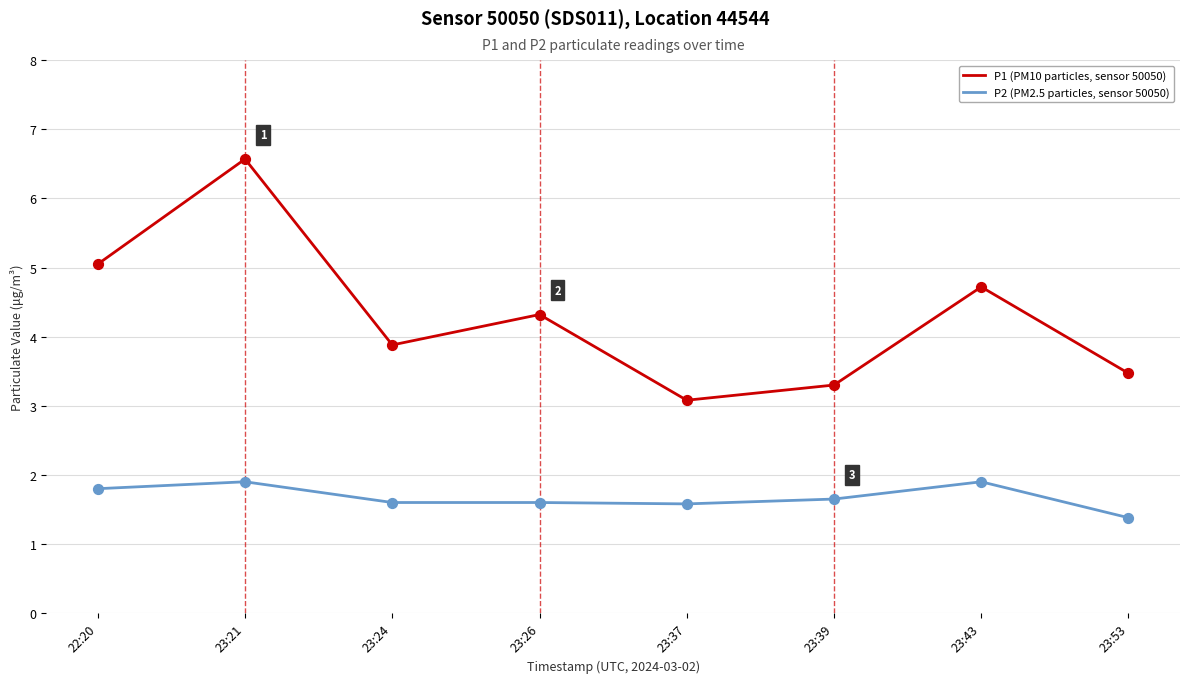

What are all the series names shown in the legend?

P1 (PM10 particles, sensor 50050), P2 (PM2.5 particles, sensor 50050)